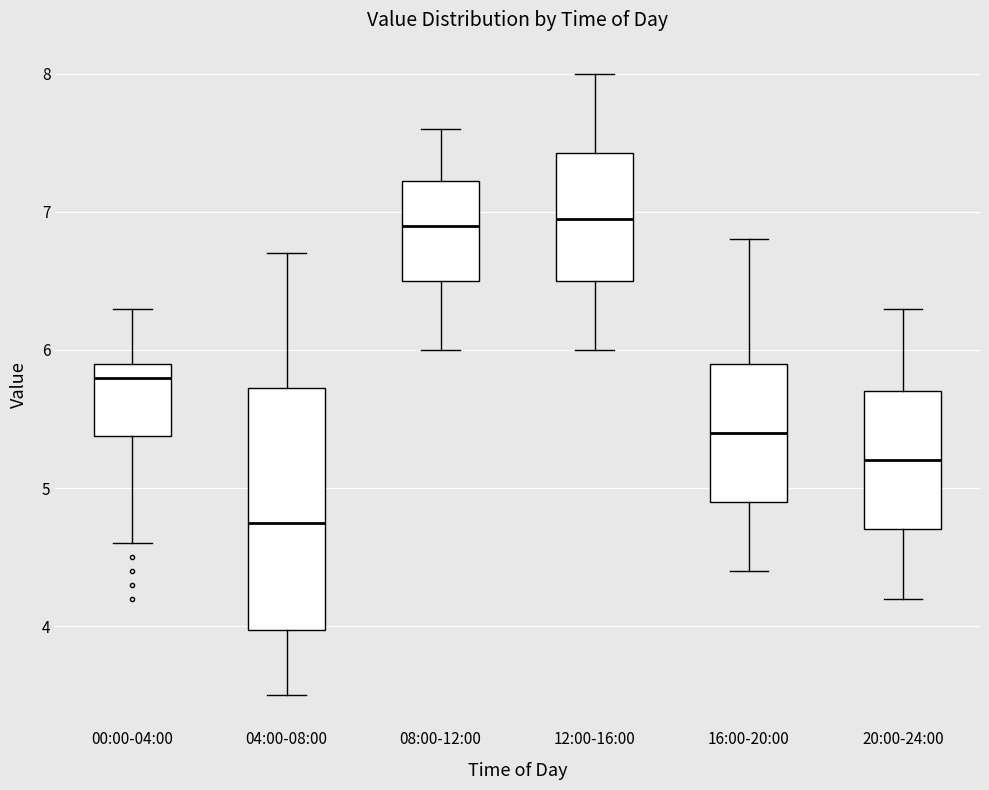

Reading left to right, transcribe this box plot: for each box, give where its median line is, the range the box spans, and where its two whiskers end, as read against the y-axis. The values are not printed on the chart, so give them approximately, as read against the axis.

00:00-04:00: median 5.8, box 5.4 to 5.9, whiskers 4.6 to 6.3
04:00-08:00: median 4.8, box 4.0 to 5.7, whiskers 3.5 to 6.7
08:00-12:00: median 6.9, box 6.5 to 7.2, whiskers 6.0 to 7.6
12:00-16:00: median 7.0, box 6.5 to 7.4, whiskers 6.0 to 8.0
16:00-20:00: median 5.4, box 4.9 to 5.9, whiskers 4.4 to 6.8
20:00-24:00: median 5.2, box 4.7 to 5.7, whiskers 4.2 to 6.3